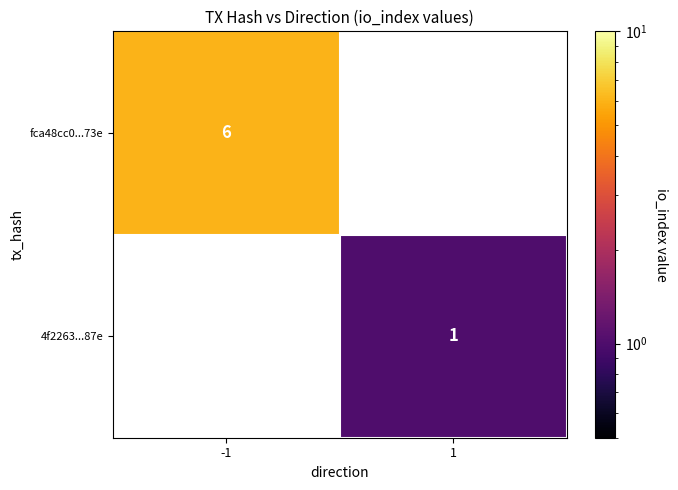

The fca48cc0...73e series shows 8 at -1. True or false?

False